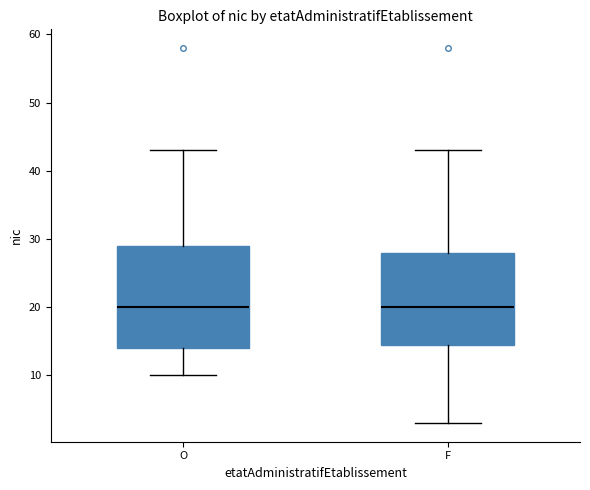

Where does the lower whisker of the box for F end on the y-axis? The values are not printed on the chart, so give them approximately, as read against the axis.

3